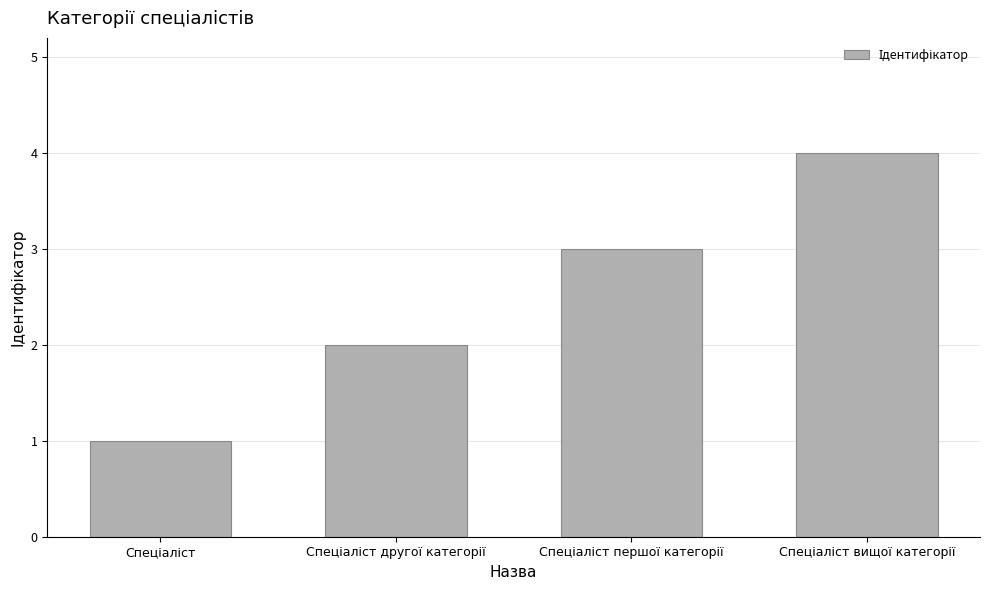

What is the greatest value displayed?

4